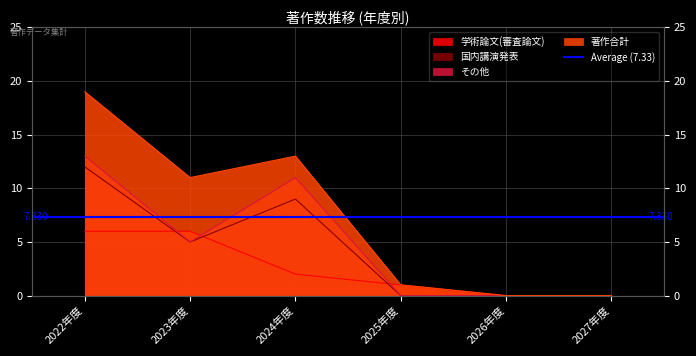

What is the label of the 6th point from the left?

2027年度